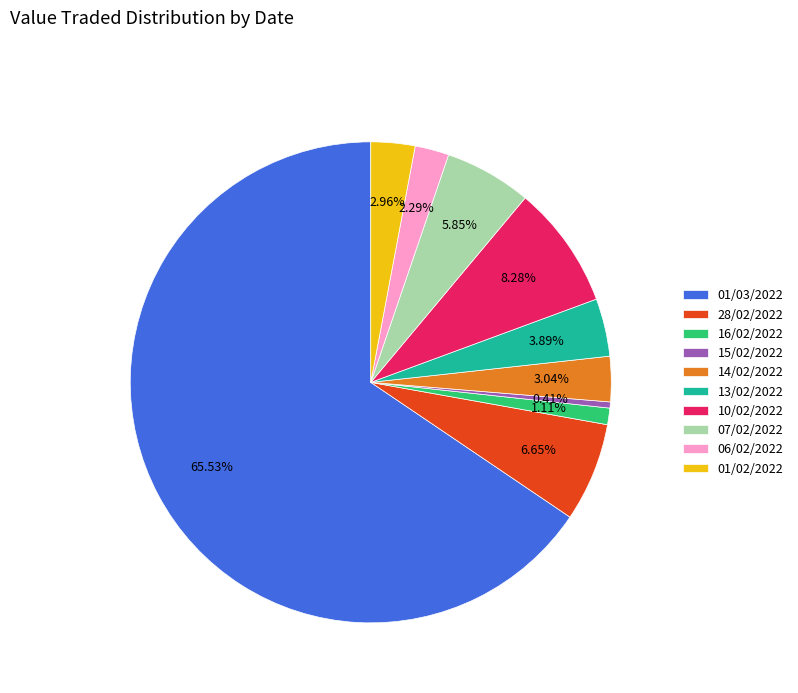

What percentage is the 07/02/2022 slice, to the nearest percent?

6%